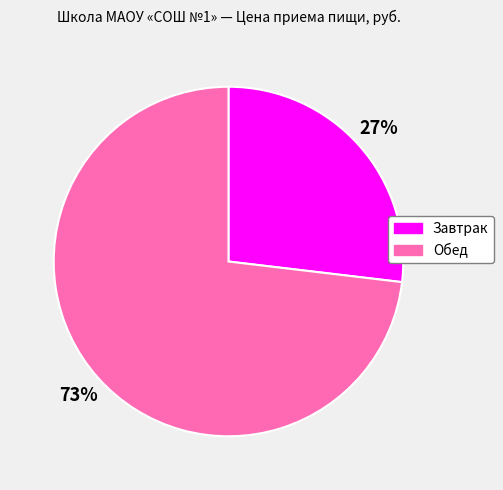

What percentage is the Обед slice, to the nearest percent?

73%